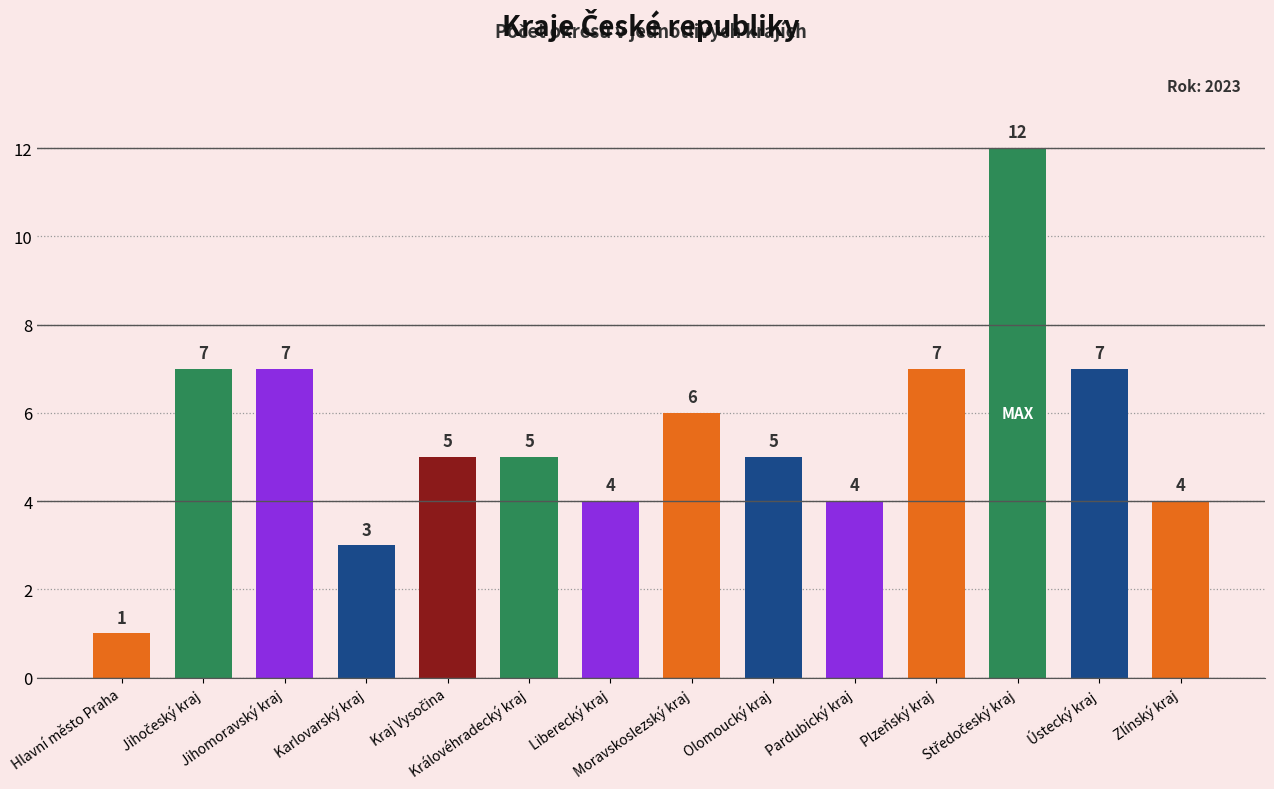

What is the sum of all values?

77